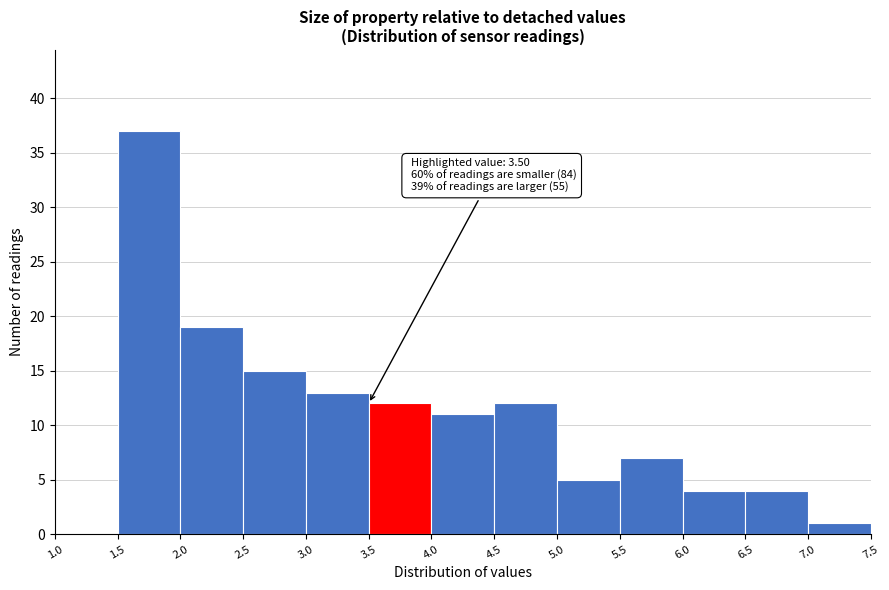

Over which range of the x-axis is the bar tallest?

1.5 to 2.0